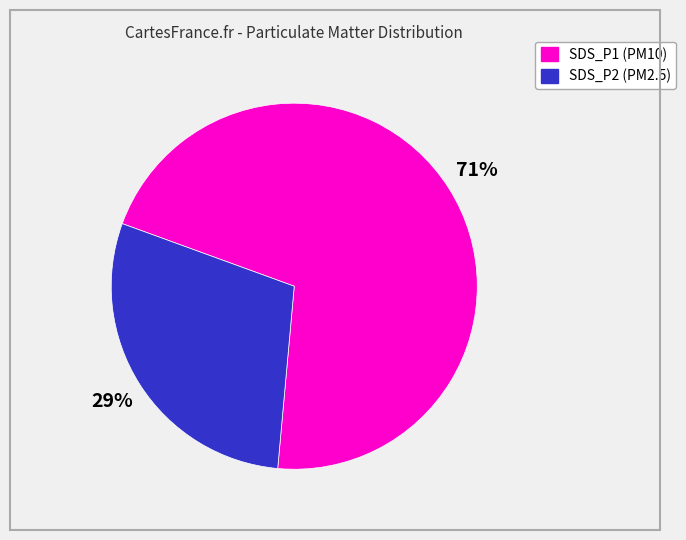

What percentage is the SDS_P1 slice, to the nearest percent?

71%